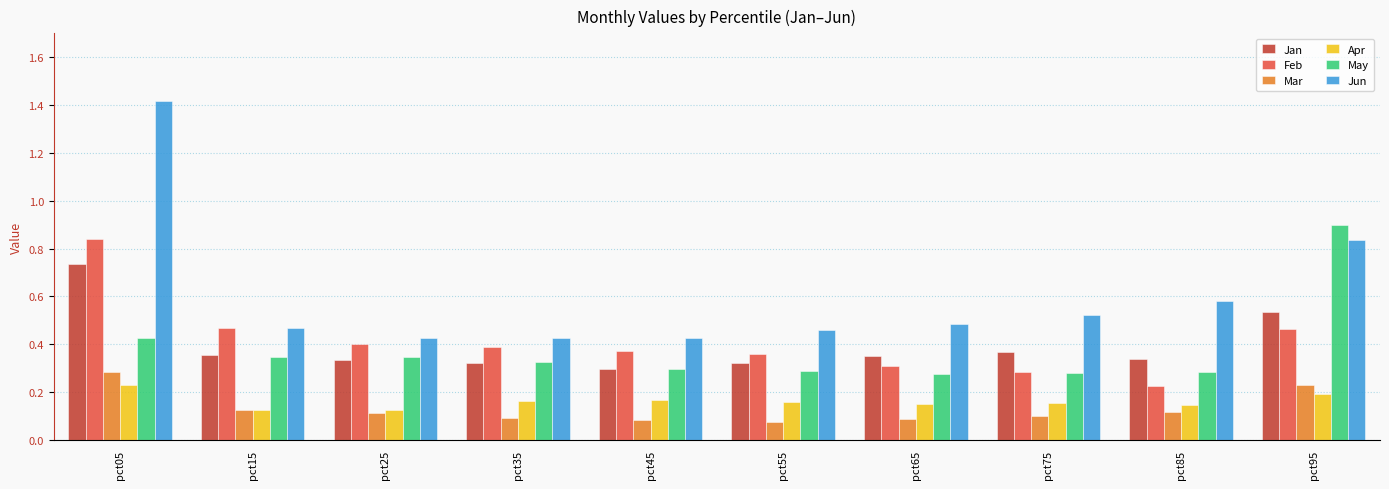

Is it true that Jun equals 0.2 at pct45?

False